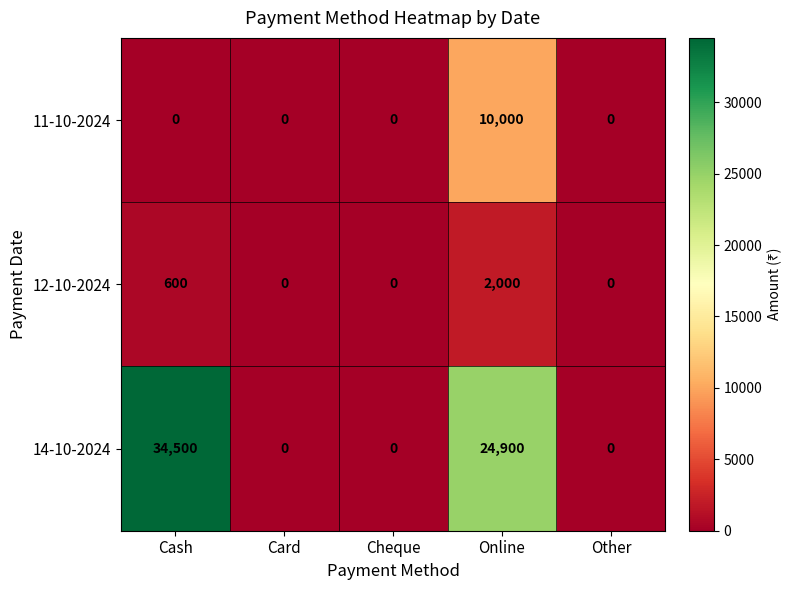

At which category is the sum across all series the highest?

Online